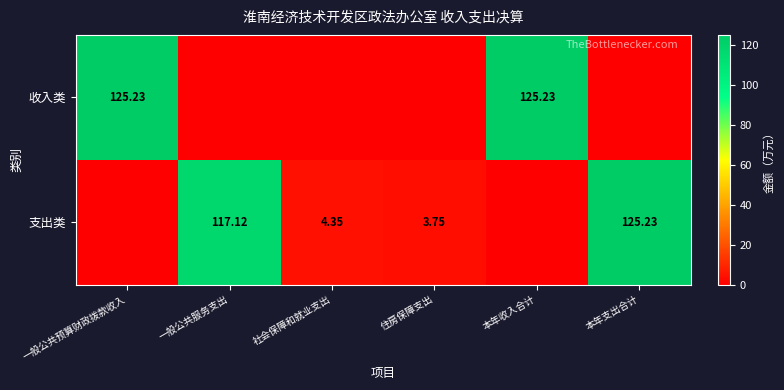

Which series changed the most between 一般公共服务支出 and 住房保障支出?

支出类